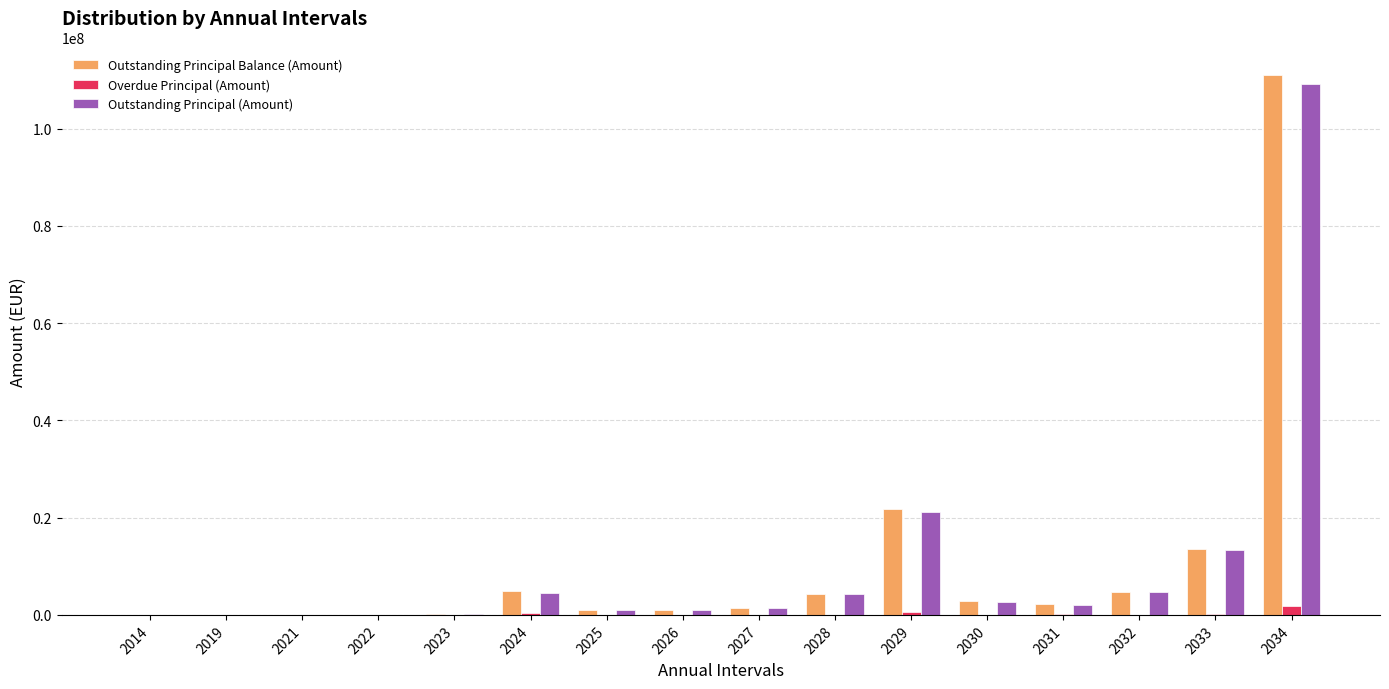

What are all the series names shown in the legend?

Outstanding Principal Balance (Amount), Overdue Principal (Amount), Outstanding Principal (Amount)